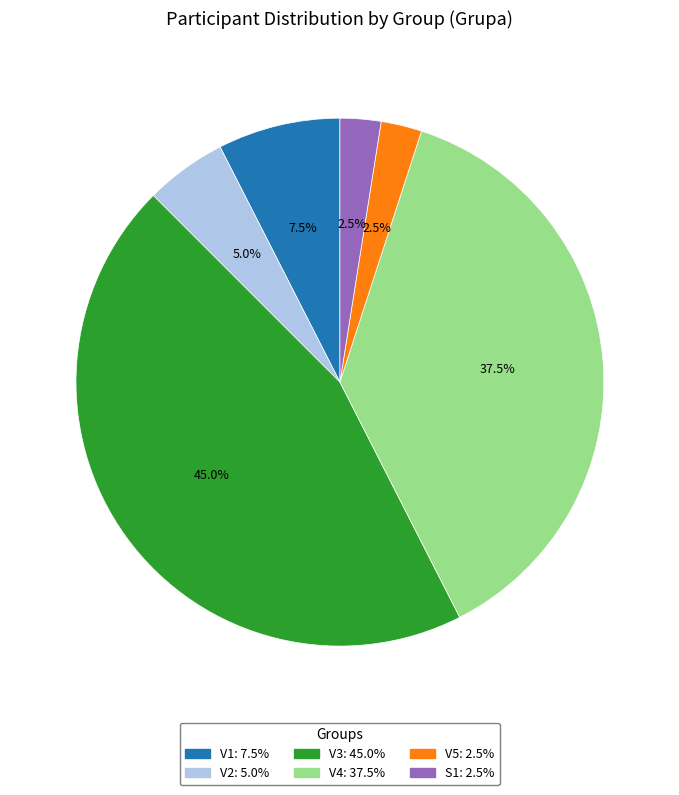

True or false: V4 accounts for 50% of the total.

False